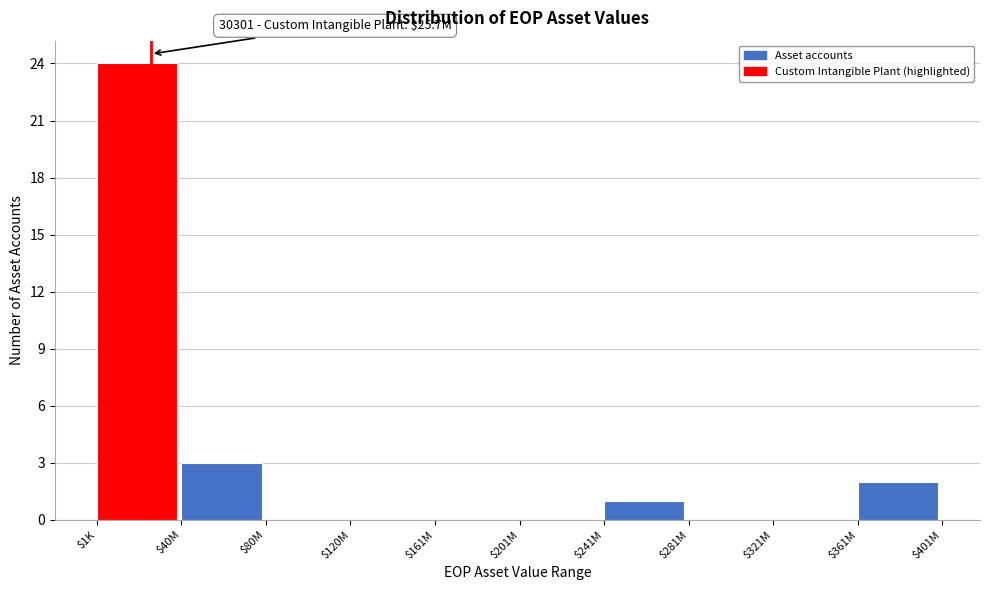

Where is the data nearest to the value 12?

$40M